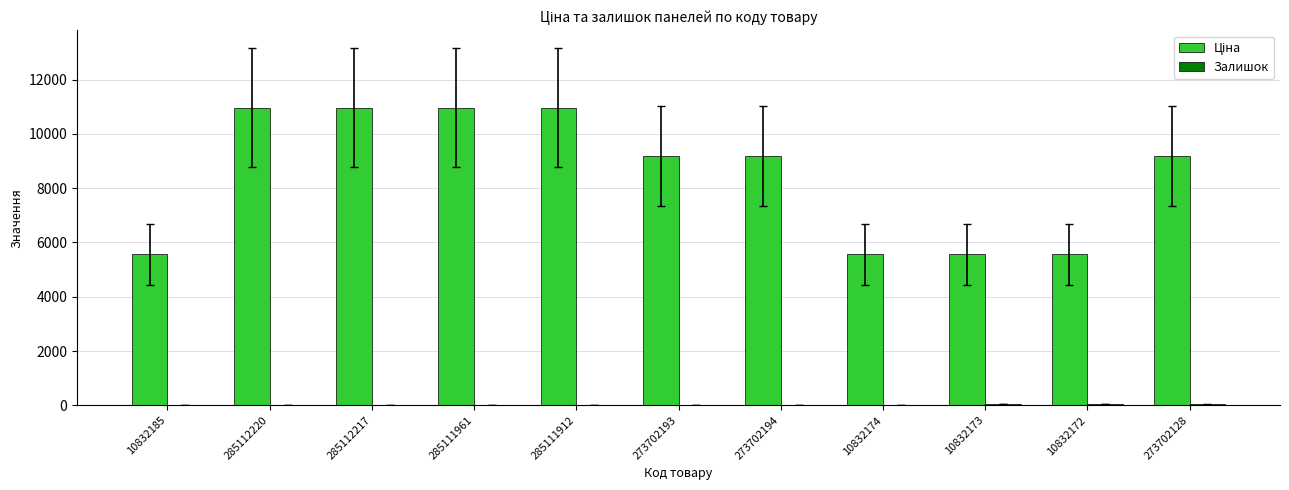

Rank the series by their average value, from highest to lowest.

Ціна, Залишок